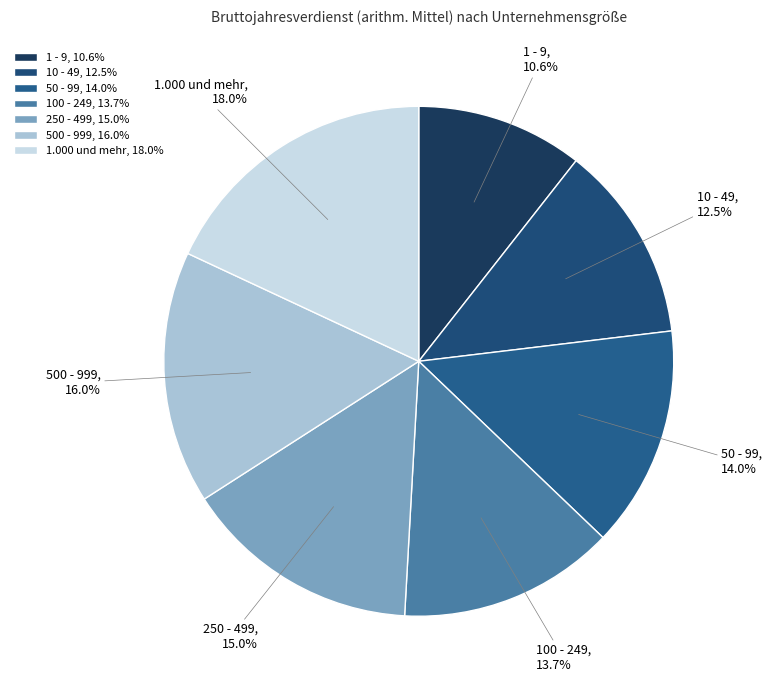

Is it true that 100 - 249 is 14% of the pie?

True